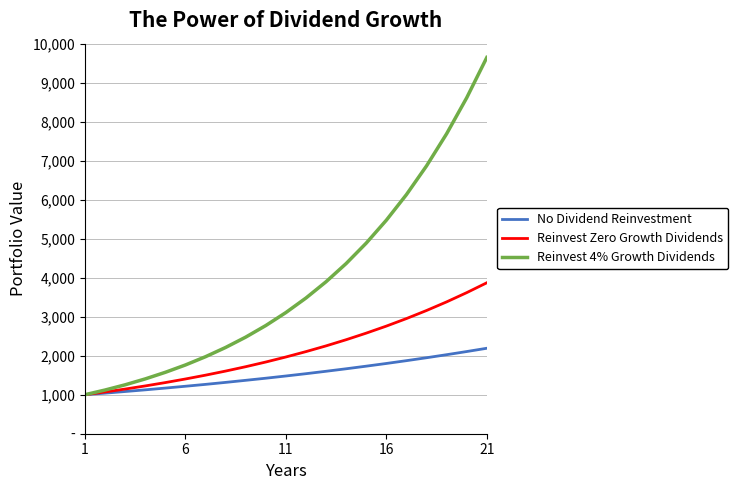

Does the chart display data point markers on the line(s)?

No